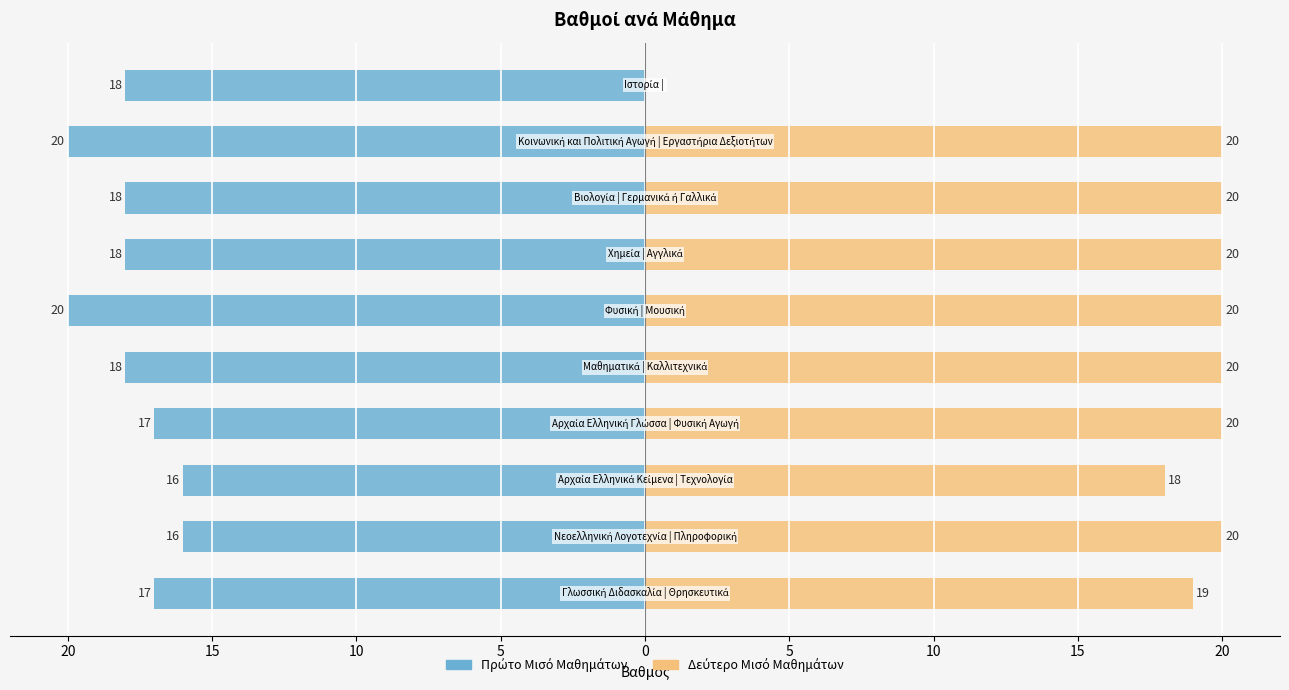

The value of Δεύτερο Μισό at 5 is 7. True or false?

False